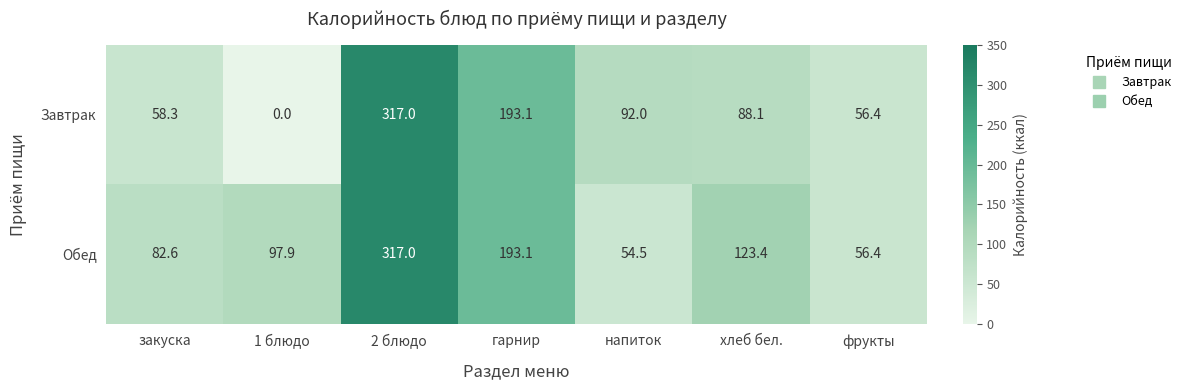

How many categories are shown in the chart?

7